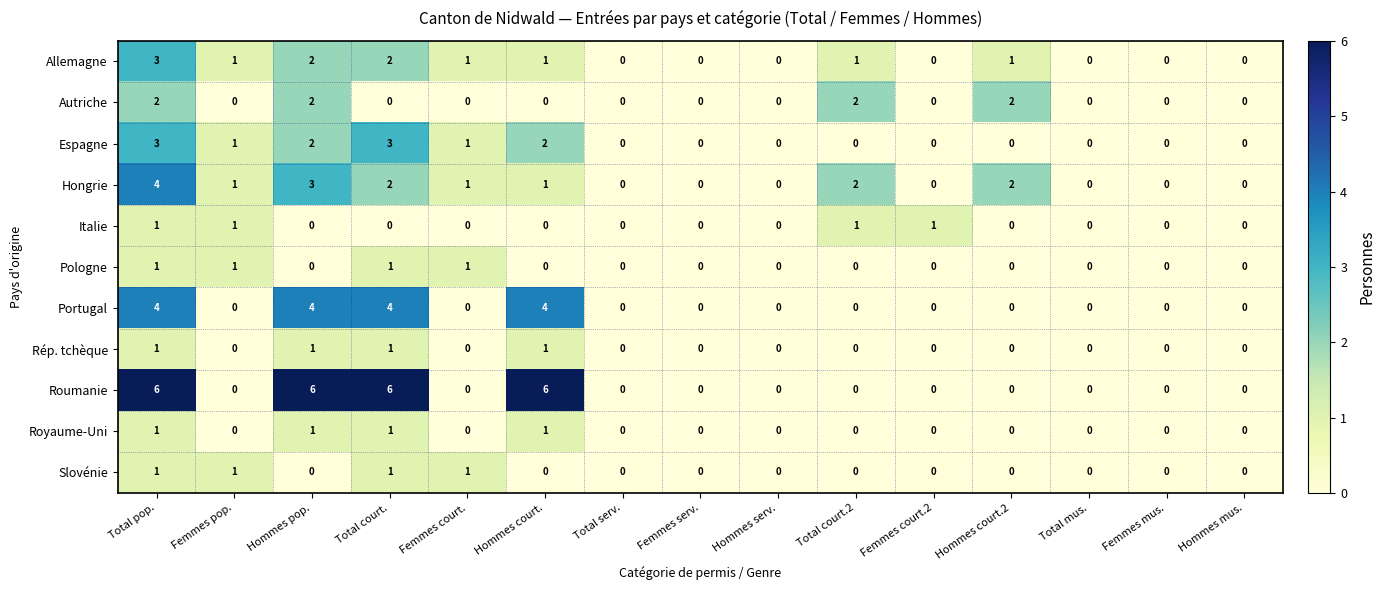

At which category is the sum across all series the highest?

Total pop.